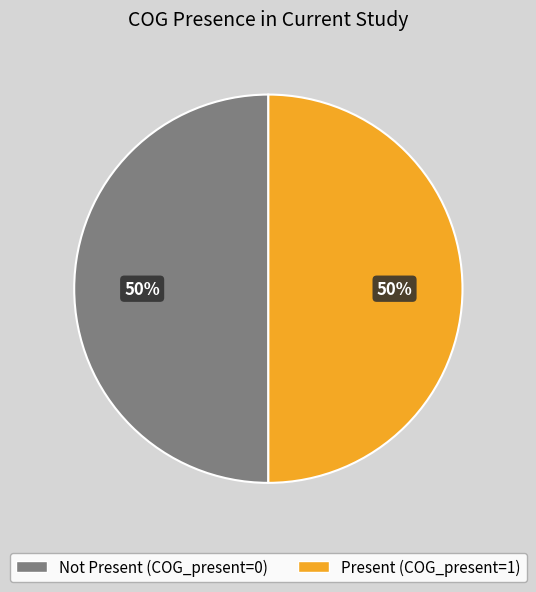

To the nearest percent, what is the average slice percentage?

50%